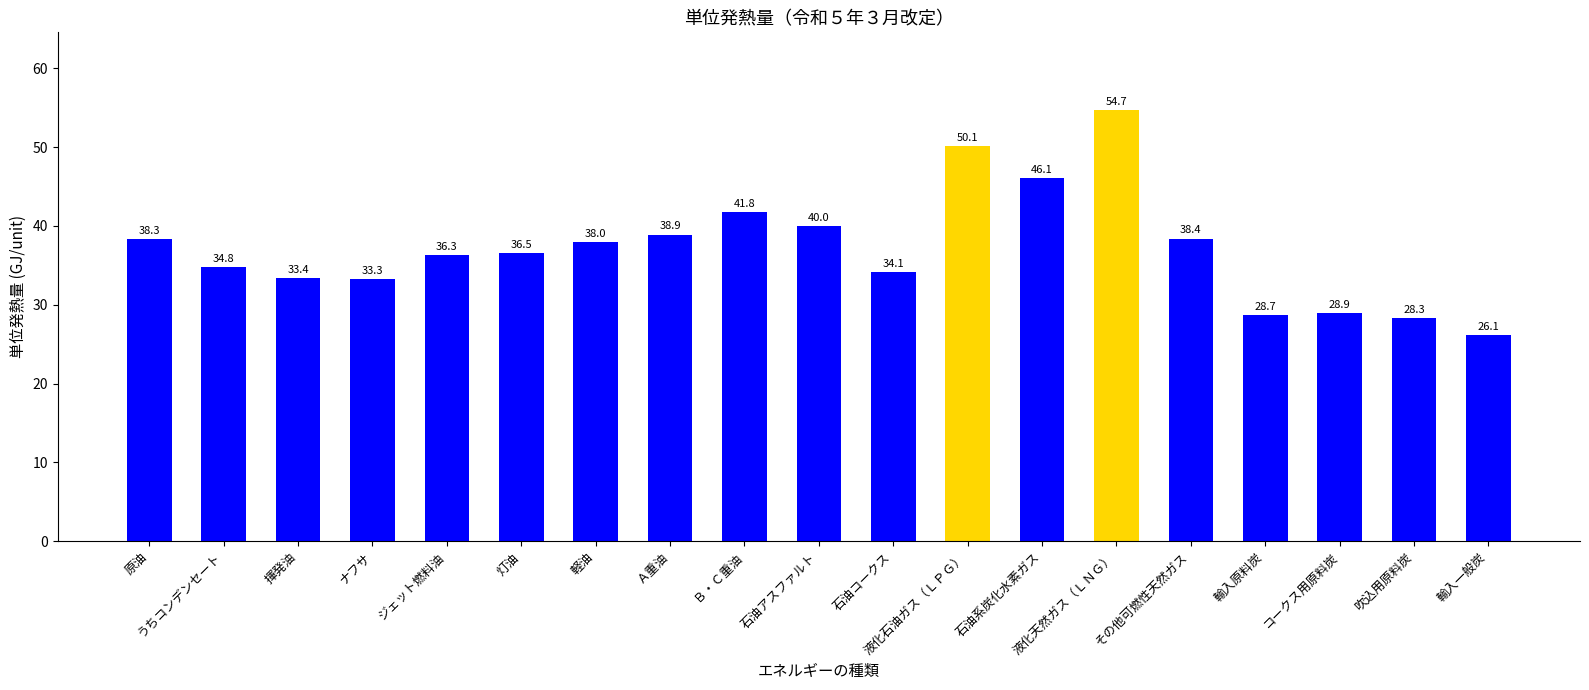

Reading left to right, what are all the values shown in this chart?

原油=38.3	うちコンデンセート=34.8	揮発油=33.4	ナフサ=33.3	ジェット燃料油=36.3	灯油=36.5	軽油=38.0	Ａ重油=38.9	Ｂ・Ｃ重油=41.8	石油アスファルト=40.0	石油コークス=34.1	液化石油ガス（ＬＰＧ）=50.1	石油系炭化水素ガス=46.1	液化天然ガス（ＬＮＧ）=54.7	その他可燃性天然ガス=38.4	輸入原料炭=28.7	コークス用原料炭=28.9	吹込用原料炭=28.3	輸入一般炭=26.1